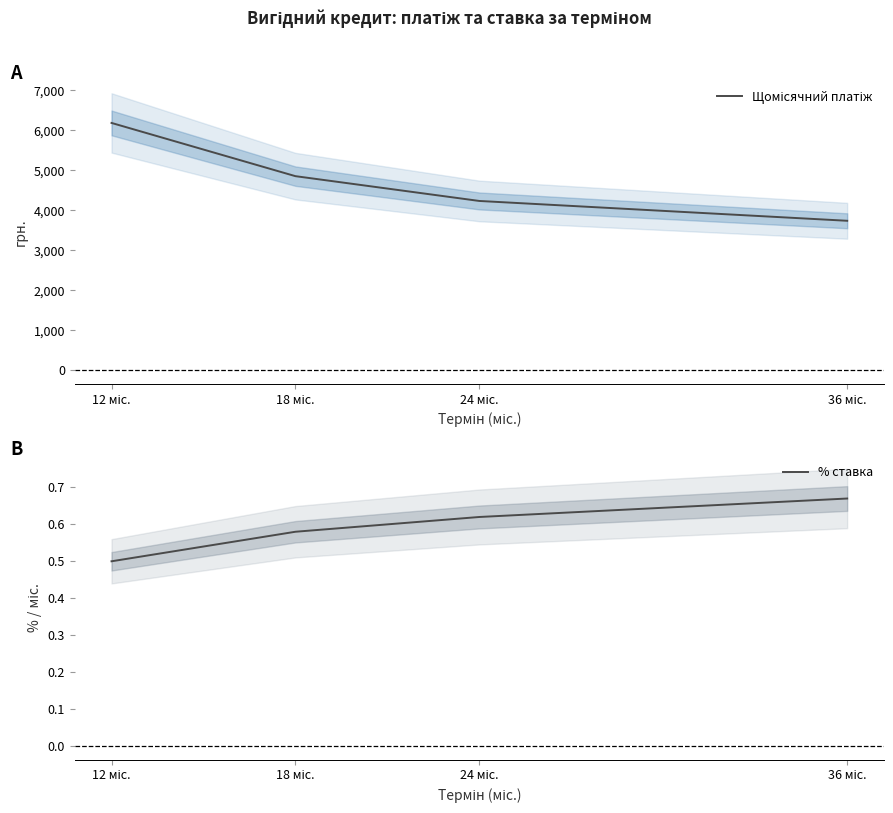

True or false: % ставка and Щомісячний платіж cross at least once.

False